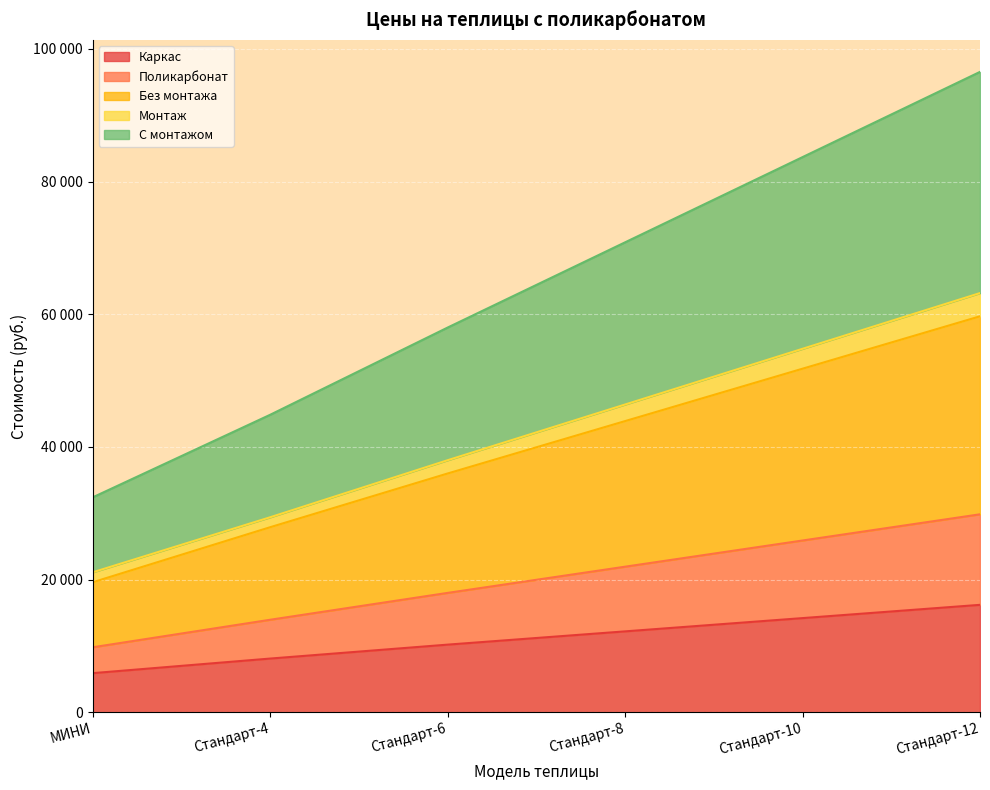

What are all the series names shown in the legend?

Каркас, Поликарбонат, Без монтажа, Монтаж, С монтажом